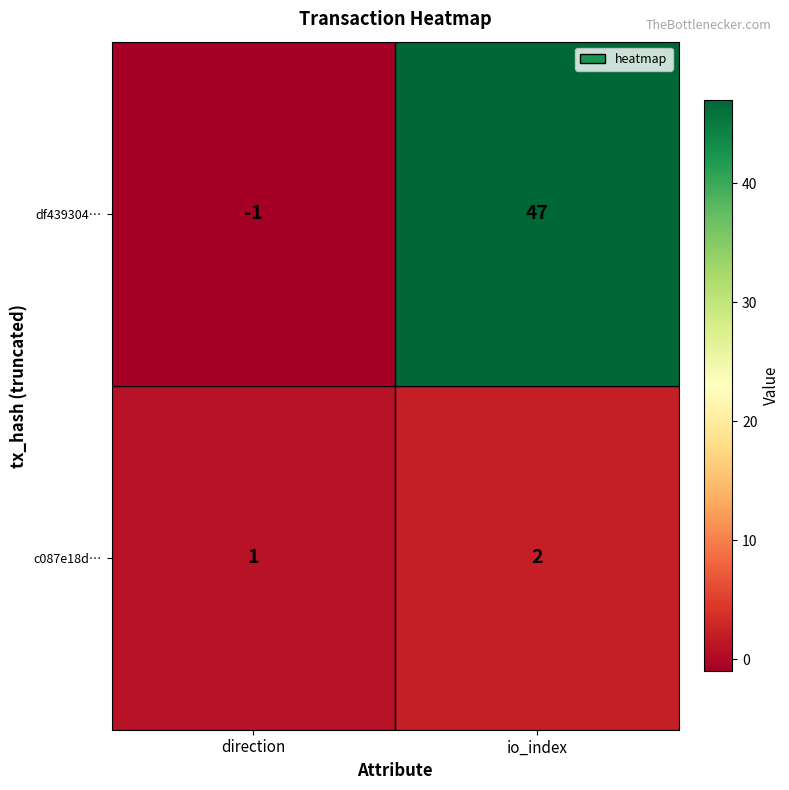

Which series has the largest total across all categories?

df439304…